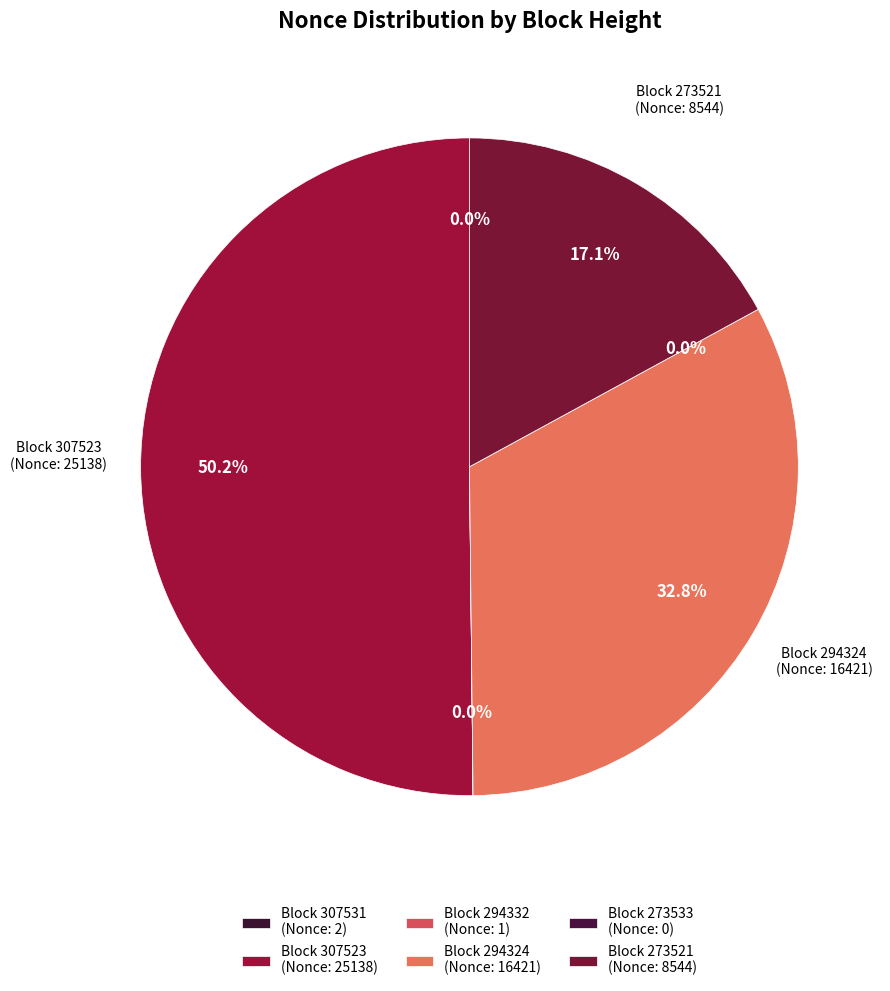

Is it true that 307523 is 50% of the pie?

True